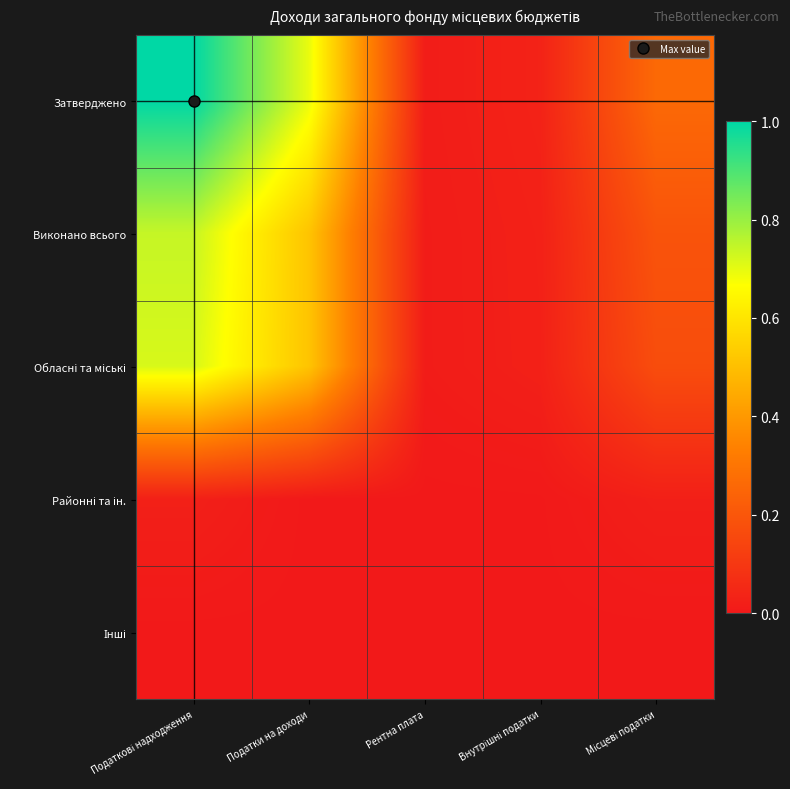

Which label corresponds to the largest value in the chart?

Податкові надходження